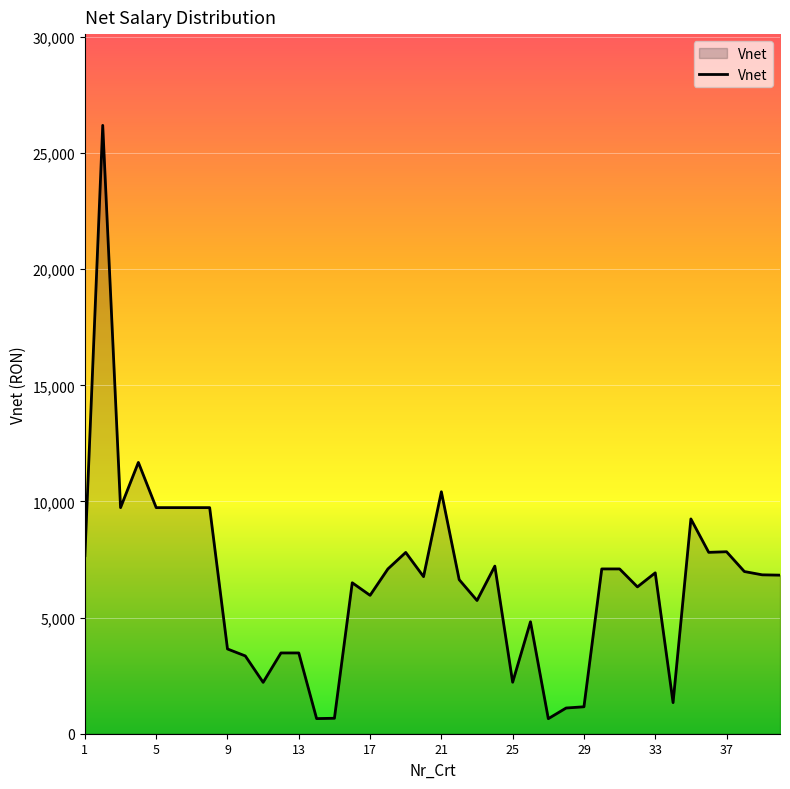

How many lines are shown in the chart?

1